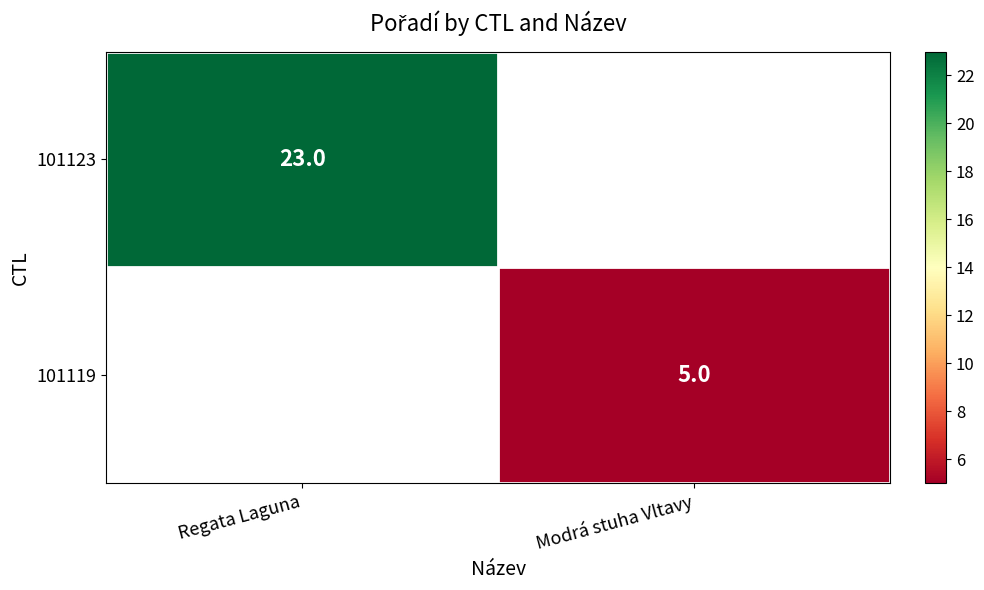

Between Modrá stuha Vltavy and Regata Laguna, which is larger?

Regata Laguna